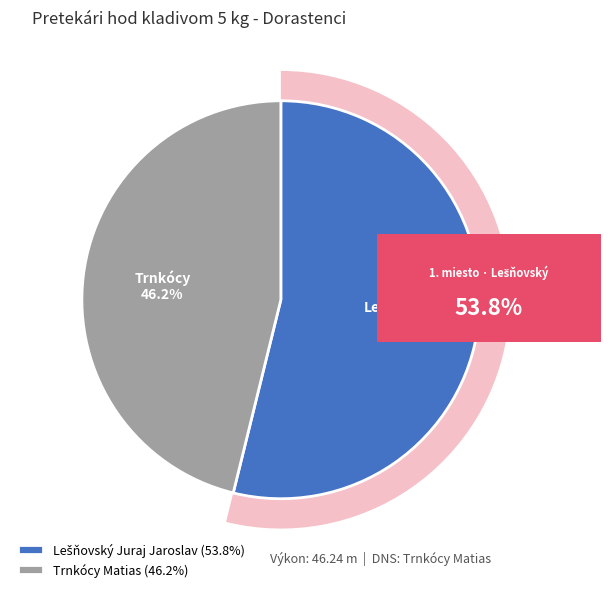

Is it true that Lešňovský Juraj Jaroslav is 45% of the pie?

False